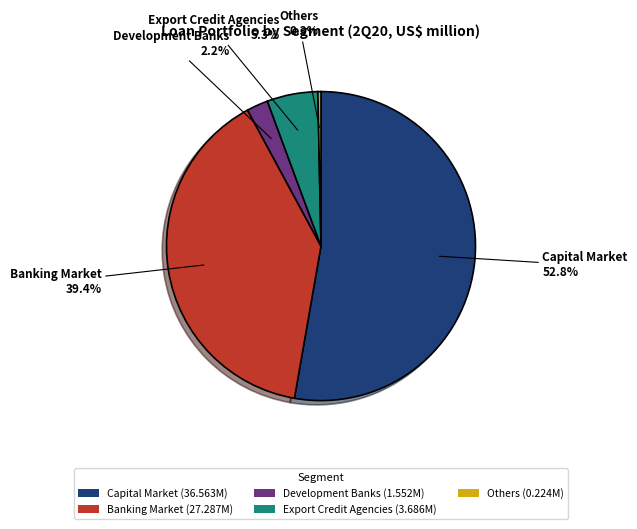

How much of the chart is everything except Export Credit Agencies (3.686M)?

94.7%